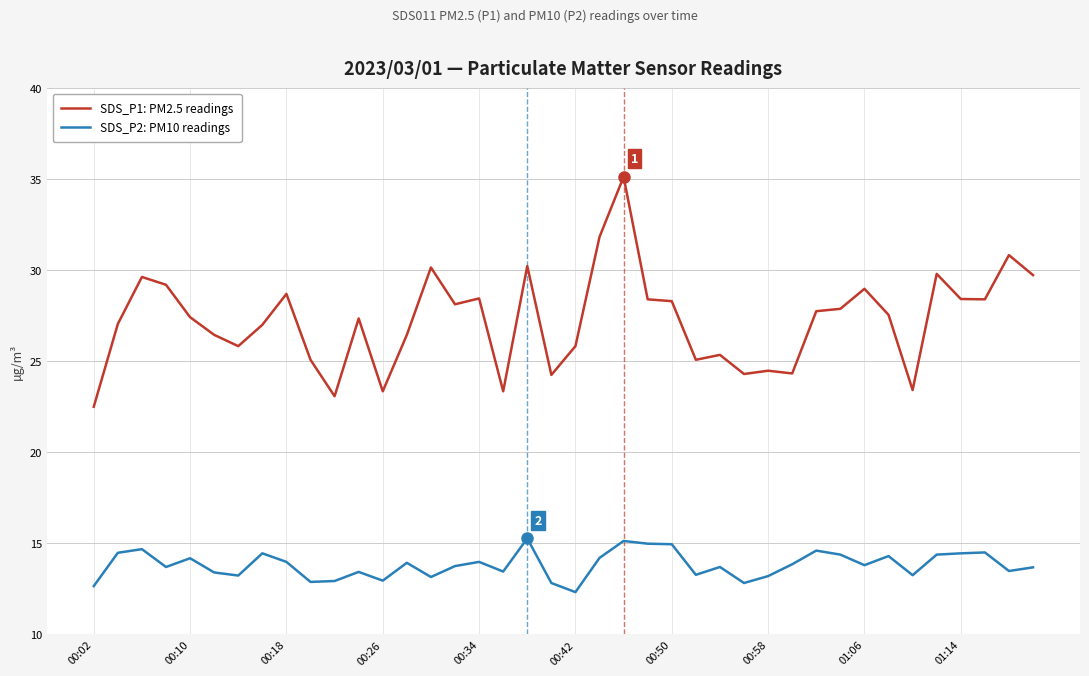

What is the average value of the SDS_P2: PM10 readings series?

13.8